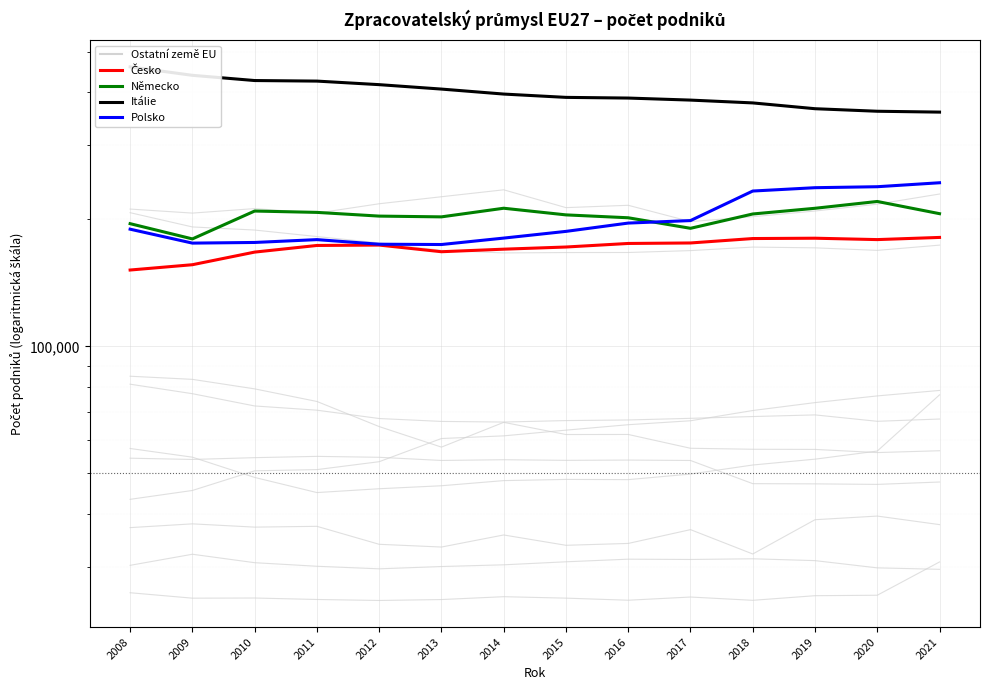

At 2018, list the series in order from smallest to largest.

Česko, Německo, Polsko, Itálie